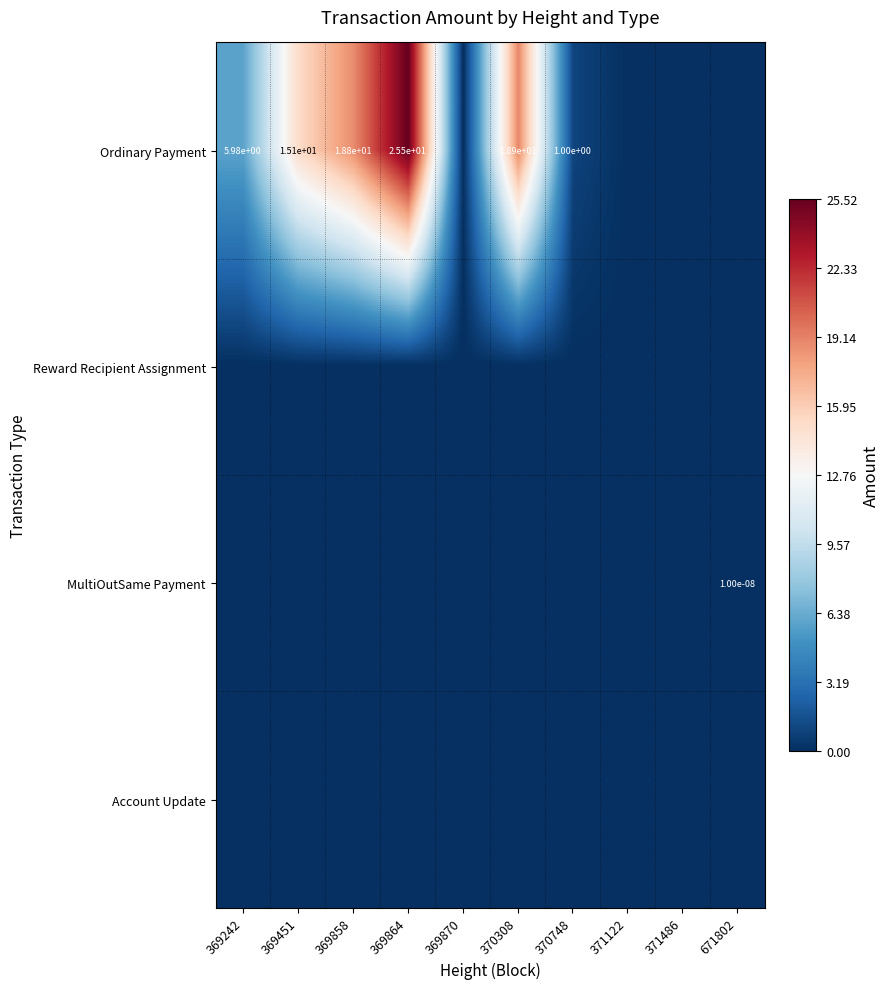

Which label corresponds to the largest value in the chart?

369864